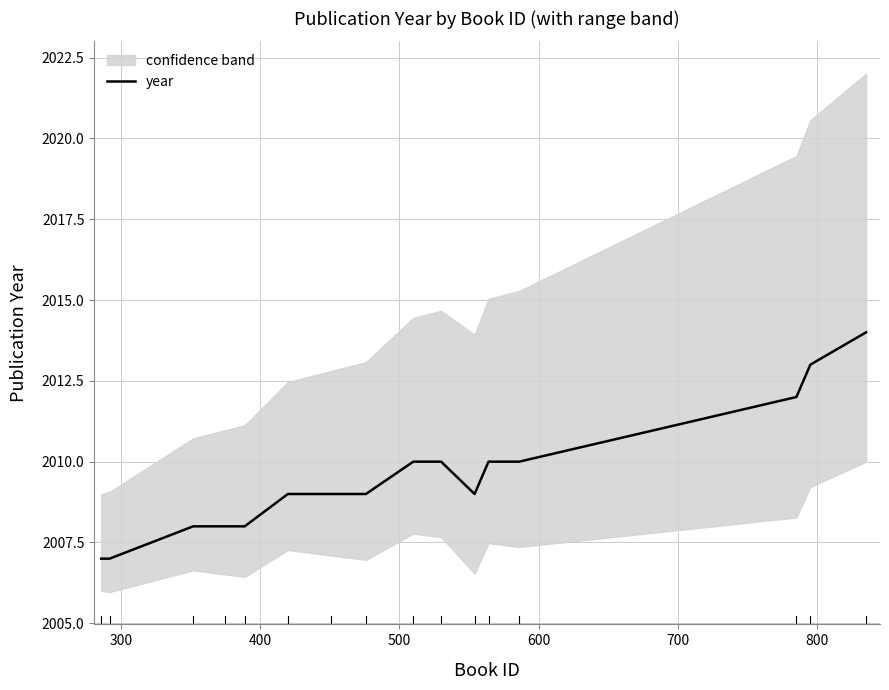

What is the minimum value for year?

2007